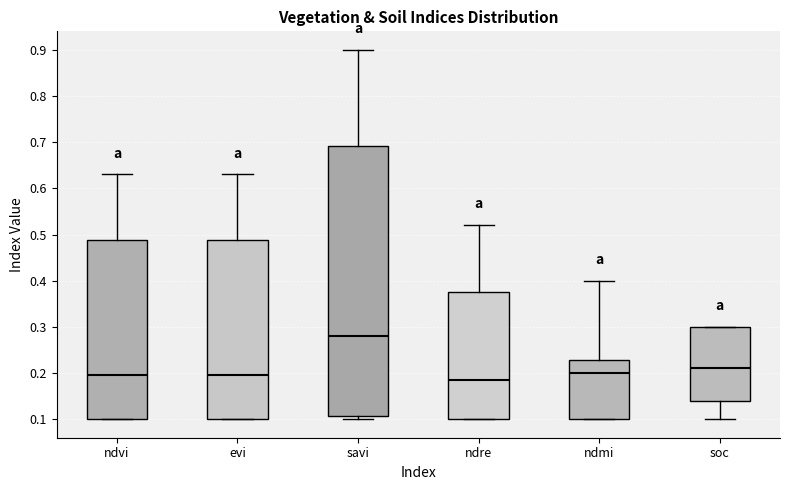

Reading left to right, read every box against the y-axis: the position of its median line, the range the box covers, and the ends of its whiskers. The values are not printed on the chart, so give them approximately, as read against the axis.

ndvi: median 0.20, box 0.10 to 0.49, whiskers 0.10 to 0.63
evi: median 0.20, box 0.10 to 0.49, whiskers 0.10 to 0.63
savi: median 0.28, box 0.11 to 0.69, whiskers 0.10 to 0.90
ndre: median 0.19, box 0.10 to 0.38, whiskers 0.10 to 0.52
ndmi: median 0.20, box 0.10 to 0.23, whiskers 0.10 to 0.40
soc: median 0.21, box 0.14 to 0.30, whiskers 0.10 to 0.30